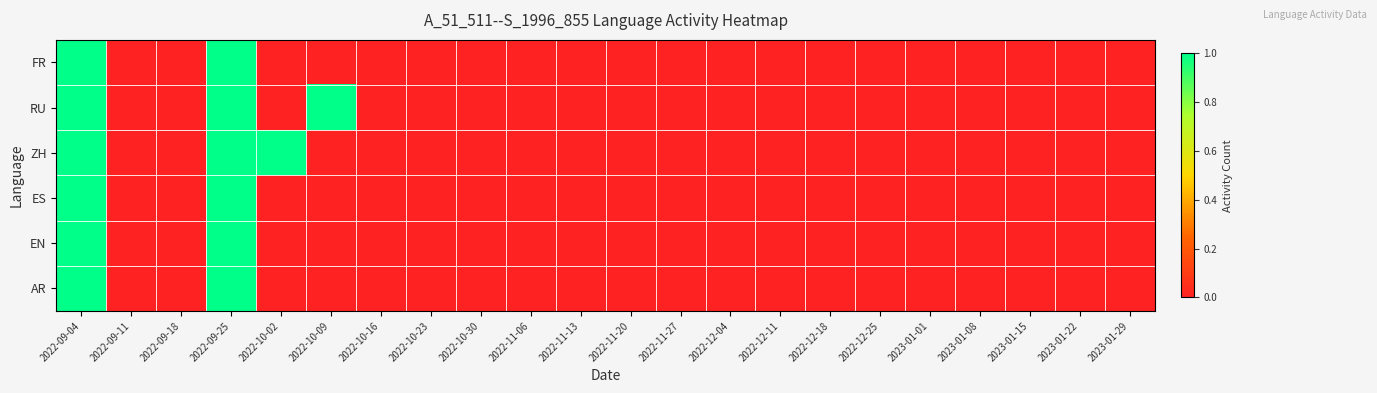

Which series has the widest spread of values?

FR